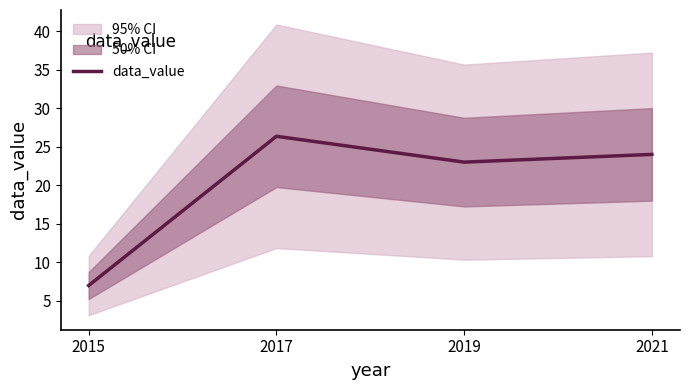

Where does the data first go above 24?

2017